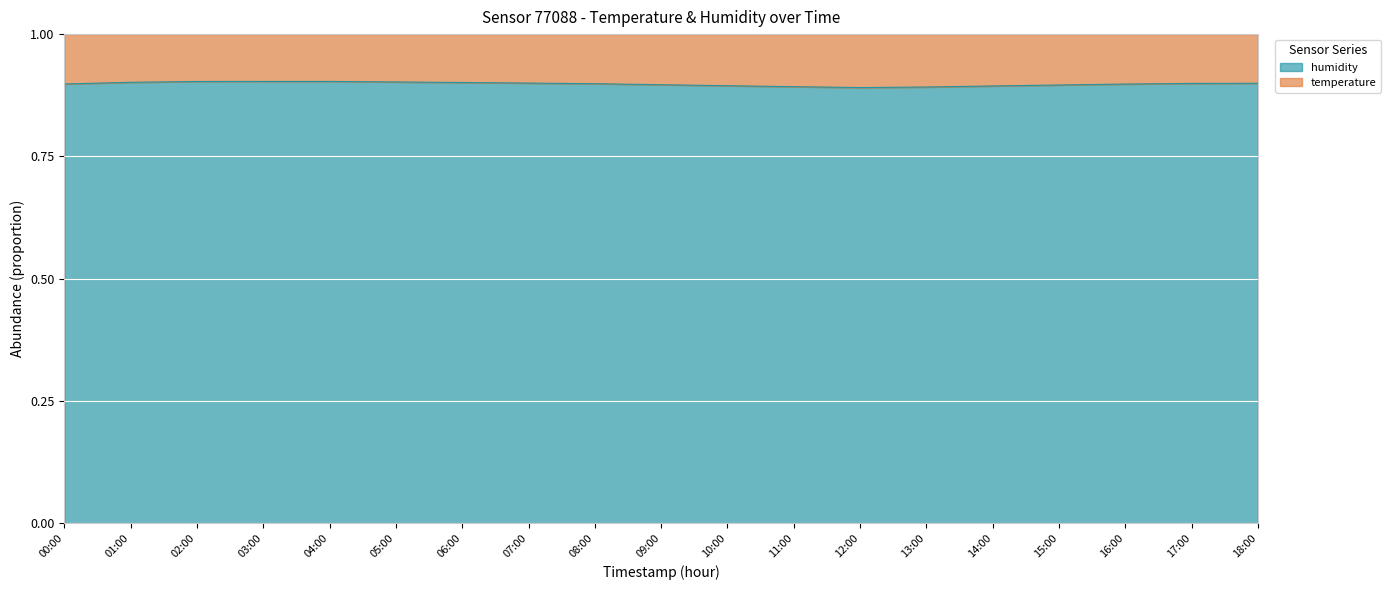

At which label is the value closest to 0?

12:00